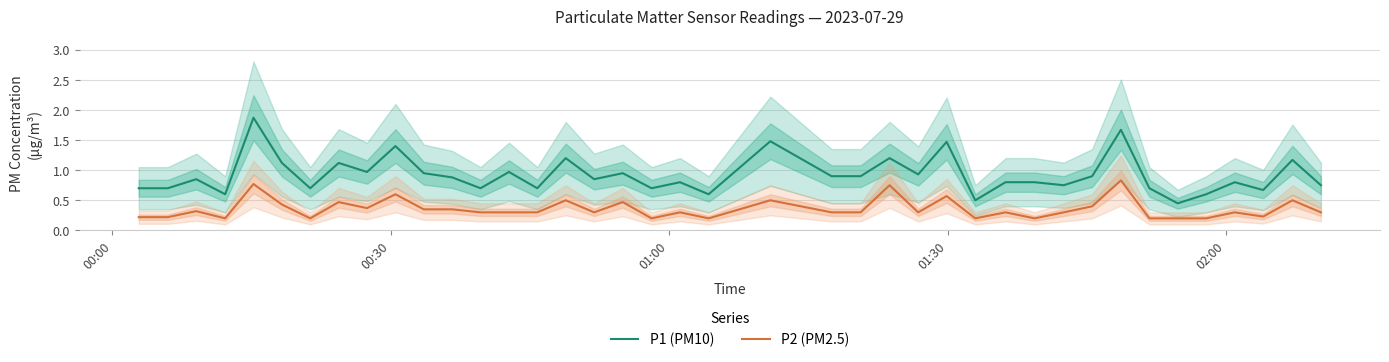

True or false: P2 (PM2.5) and P1 (PM10) cross at least once.

False